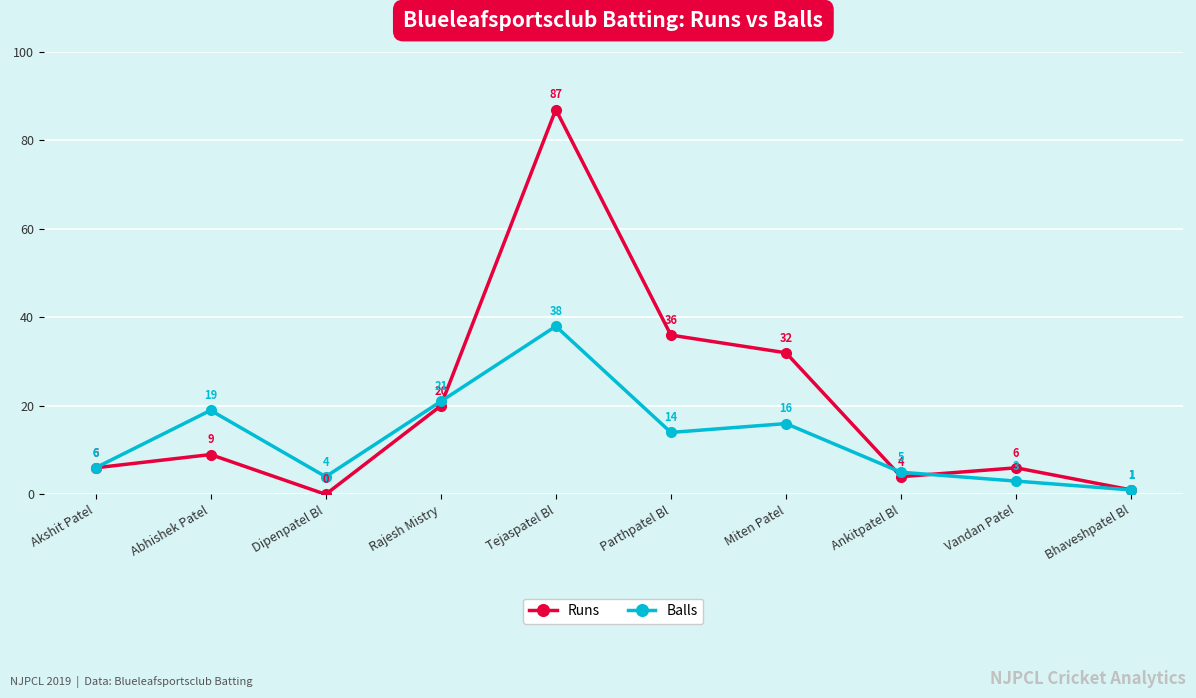

Which category has the highest value across all series?

Tejaspatel Bl